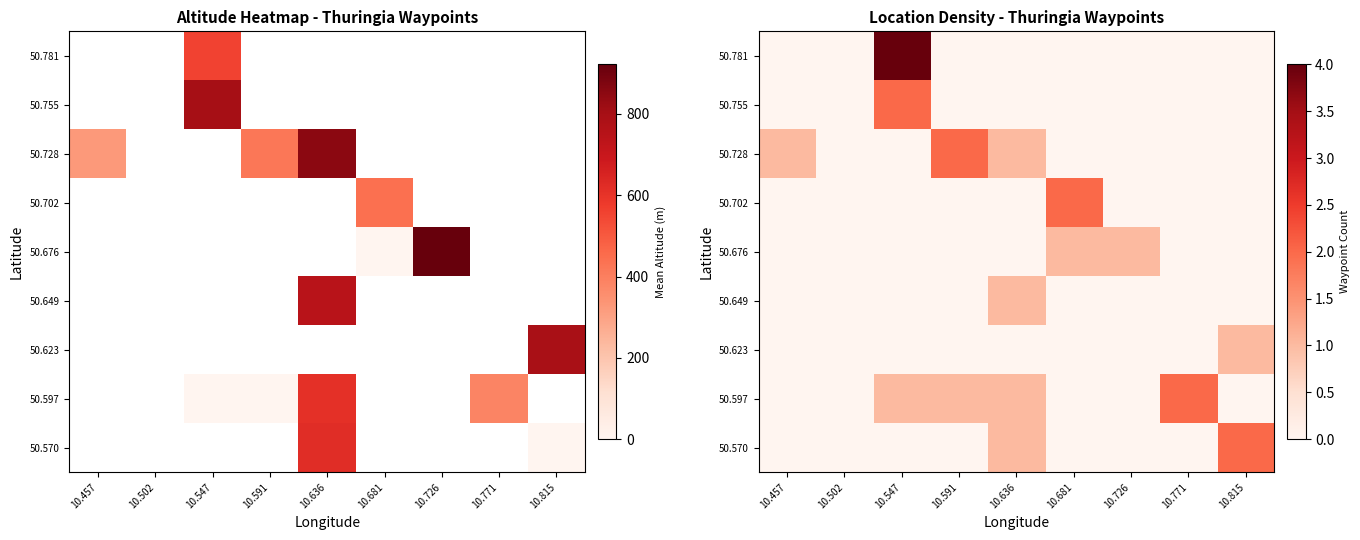

Where is 50.676 nearest to the value 0?

10.457